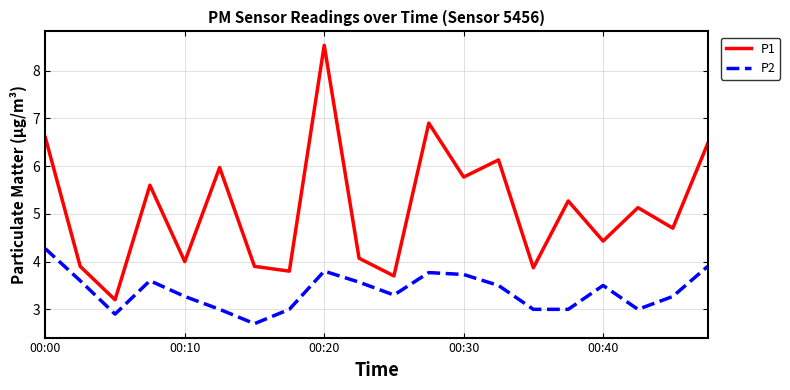

Which series has the largest range (max minus min)?

P1